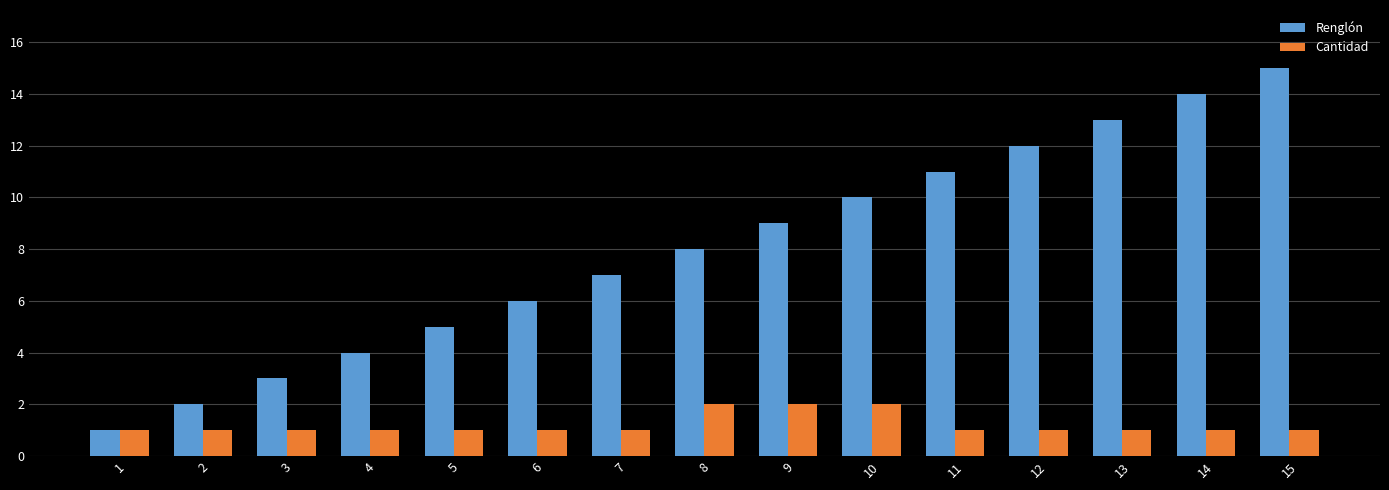

The value of Cantidad at 3 is 1. True or false?

True